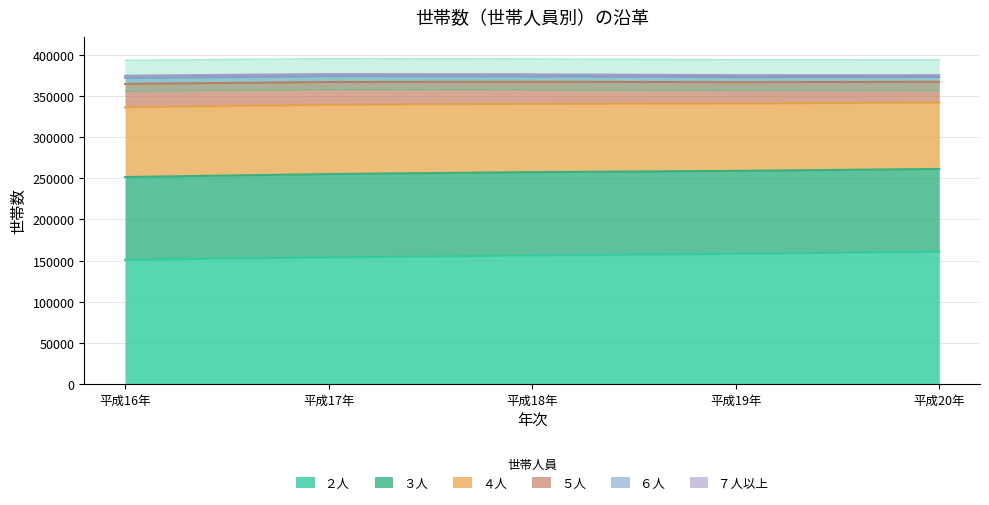

The value of ６人 at 平成19年 is 10912. True or false?

False